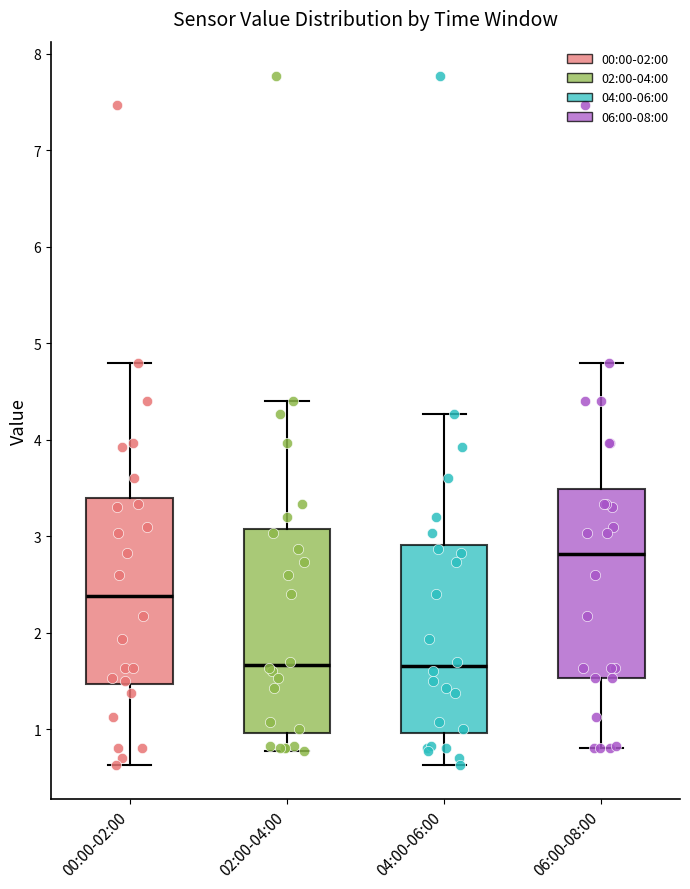

Where does the upper whisker of the box for 04:00-06:00 end on the y-axis? The values are not printed on the chart, so give them approximately, as read against the axis.

4.3